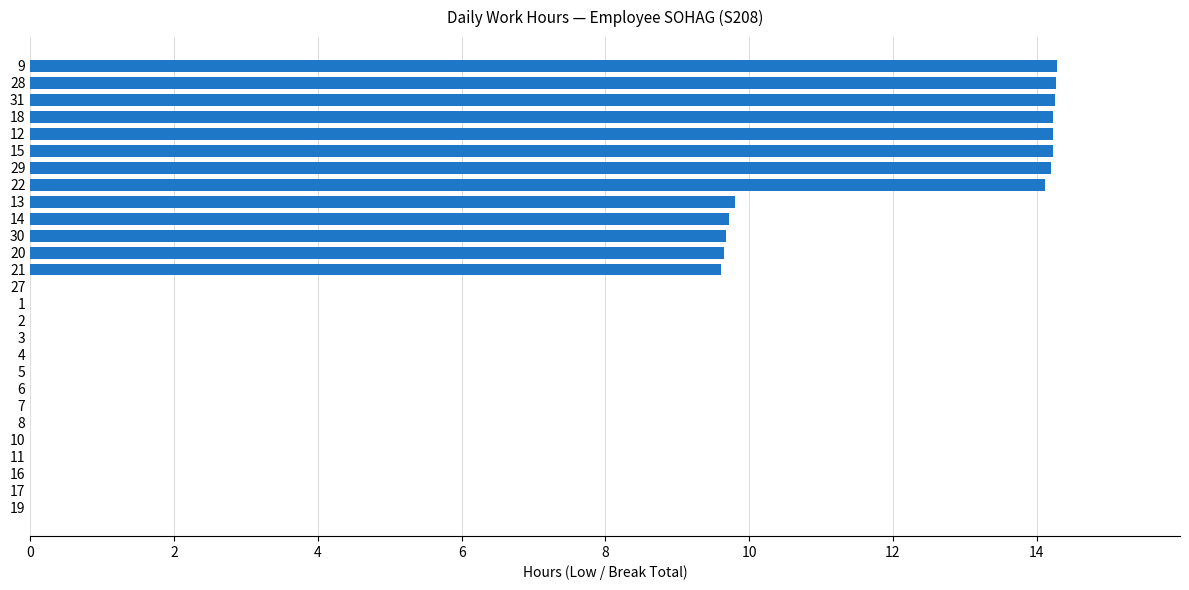

What is the sum of the values at 28 and 11?

14.3